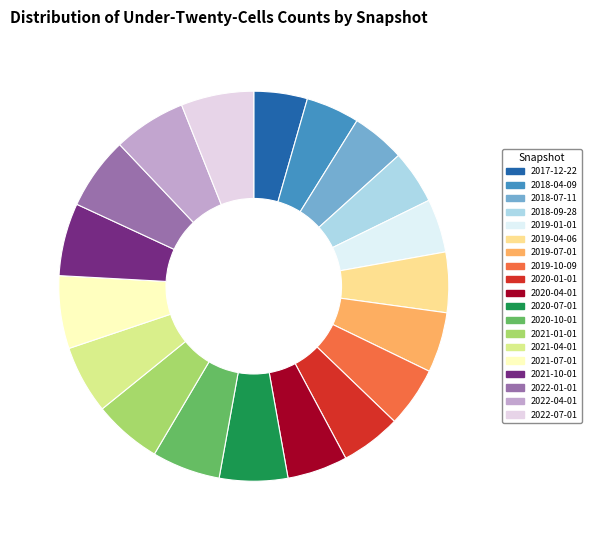

To the nearest percent, what is the combined percentage of 2020-10-01 and 2022-01-01?

12%